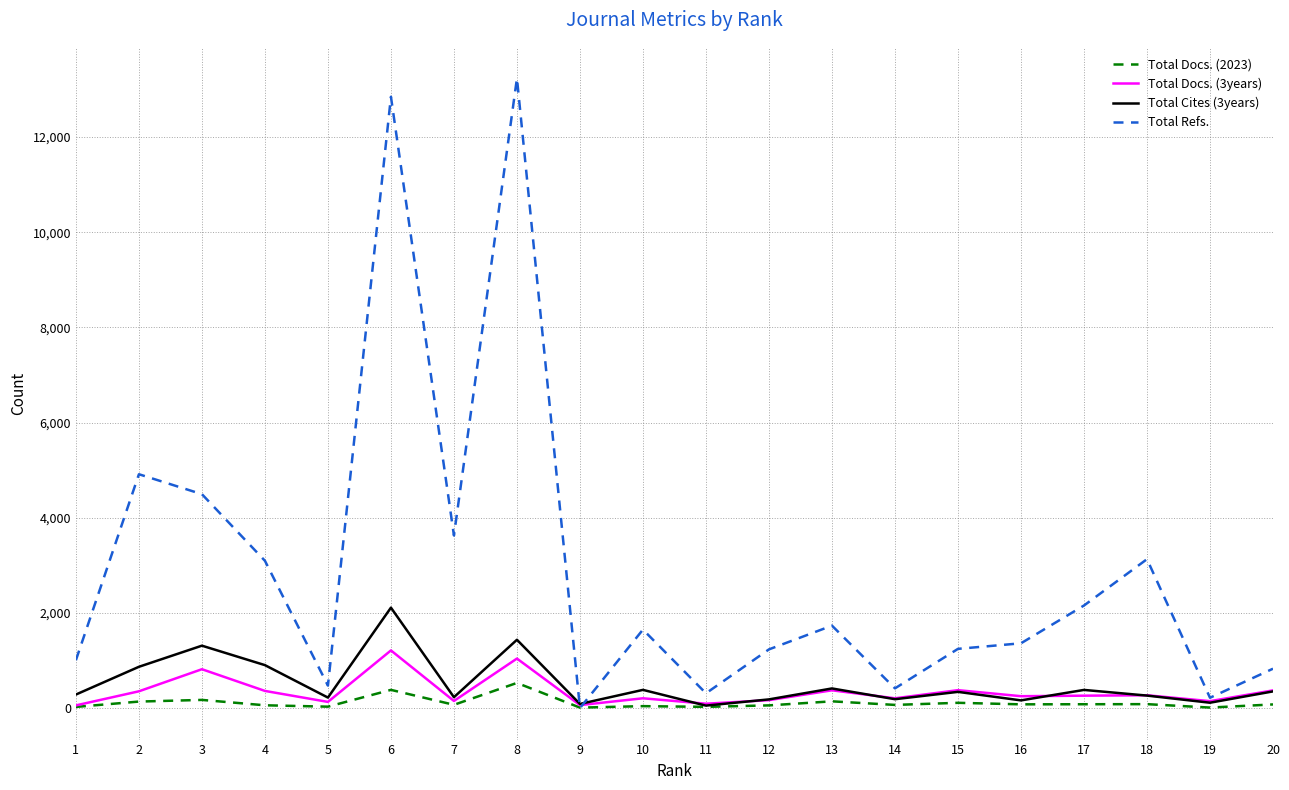

What is the sum of the Total Cites (3years) values at 17 and 9?

469